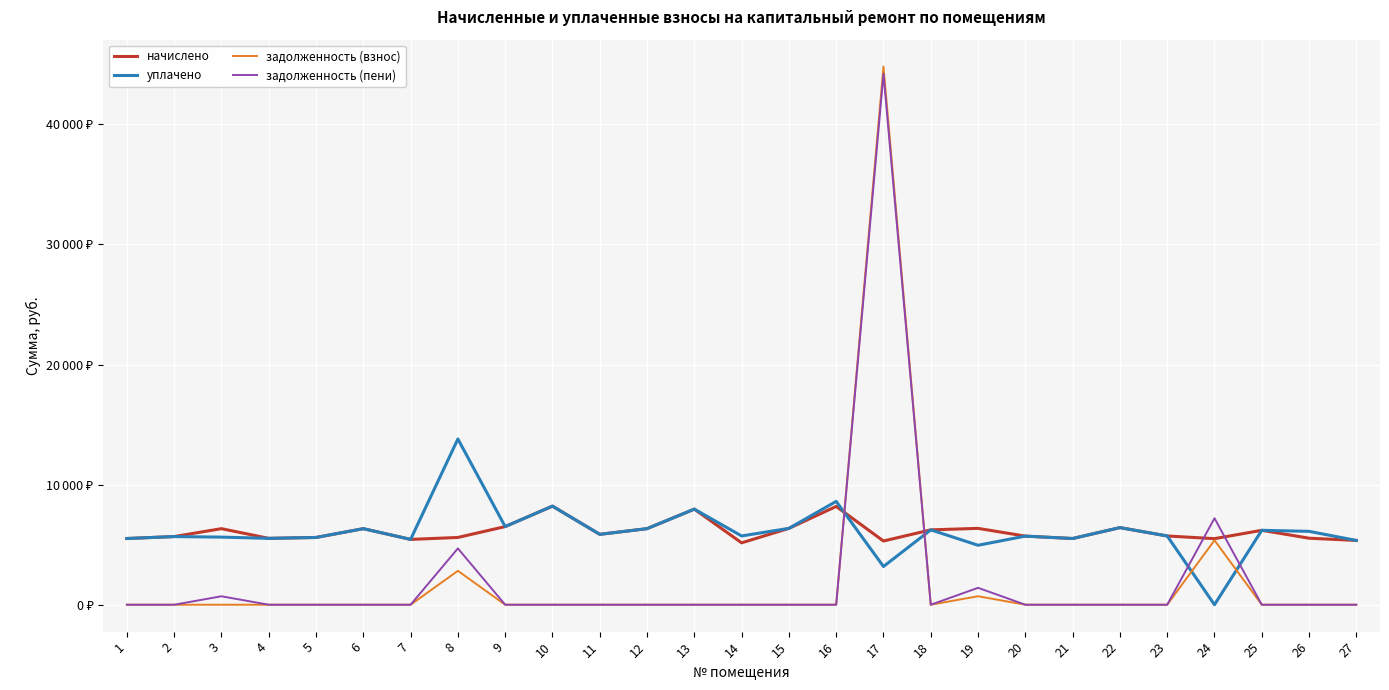

What is the value of the начислено point at the 9th from the left?

6508.1